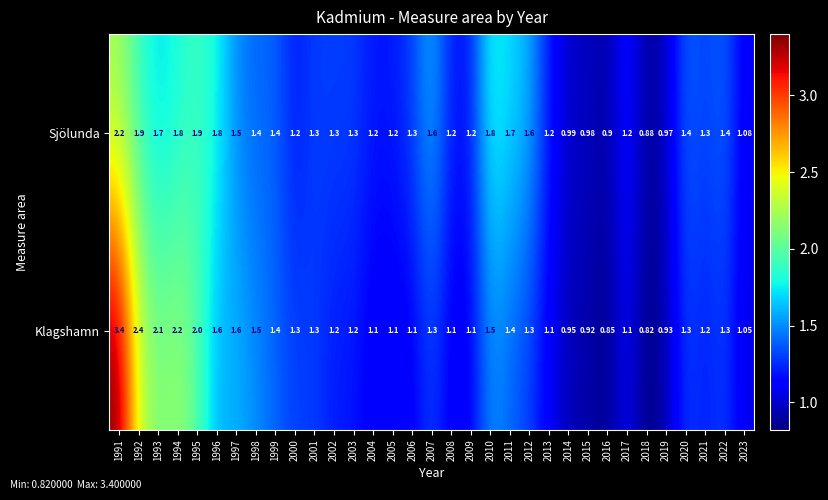

Between 2007 and 2022, which series saw the biggest shift?

Sjölunda